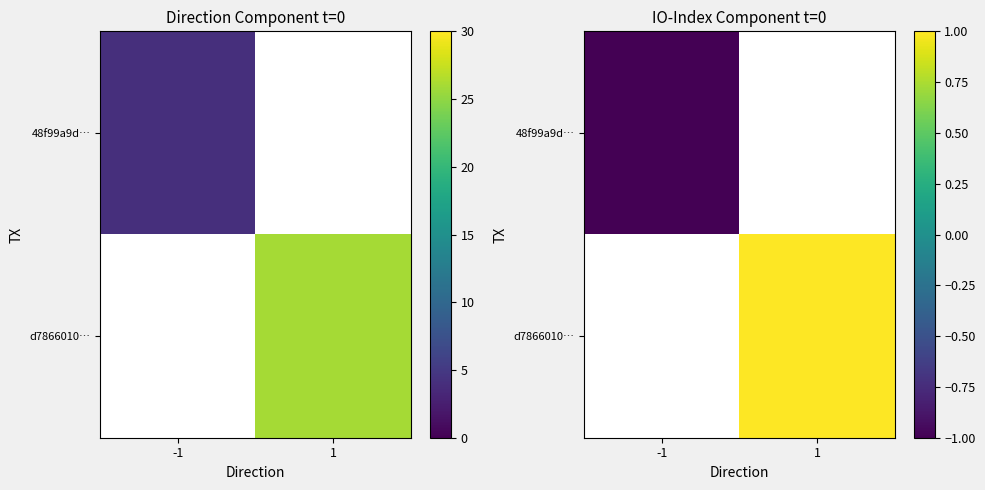

Which has a higher value, -1 or 1?

1